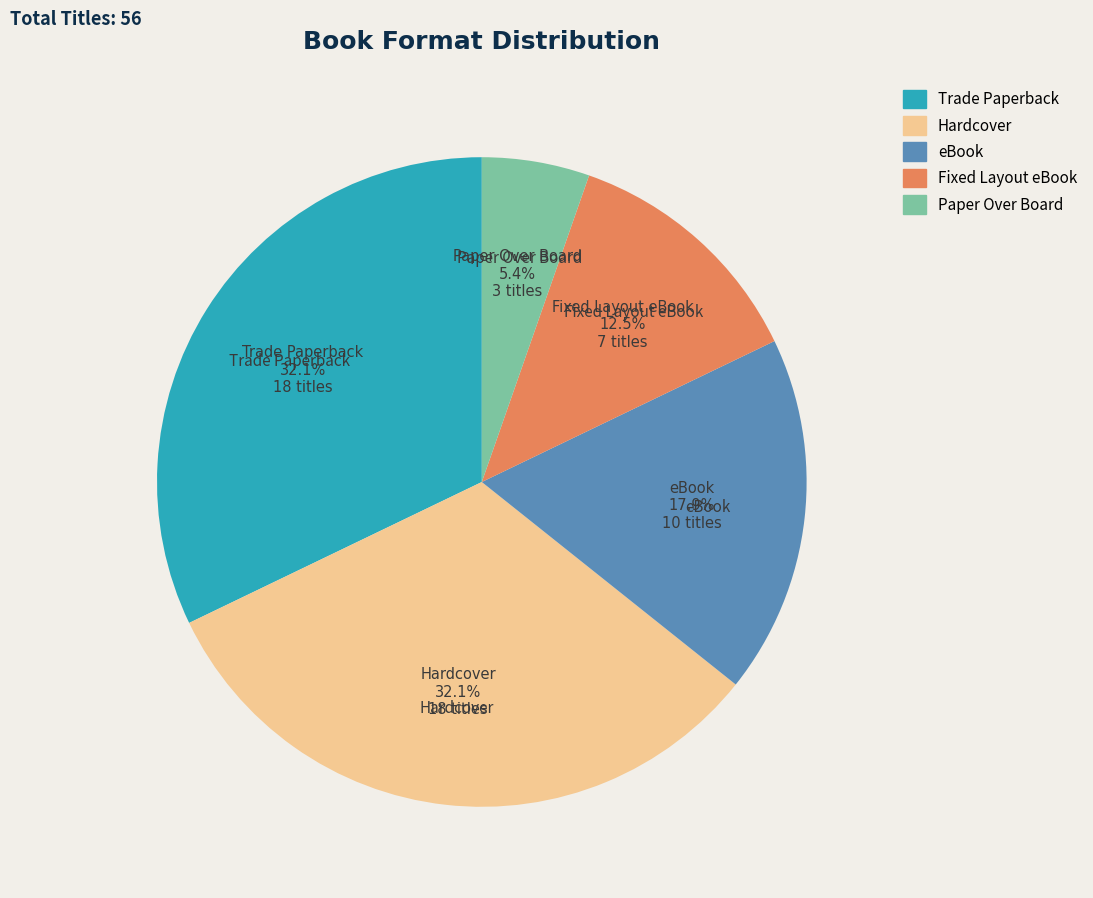

Approximately how many times larger is the value at eBook compared to Paper Over Board?

3.3